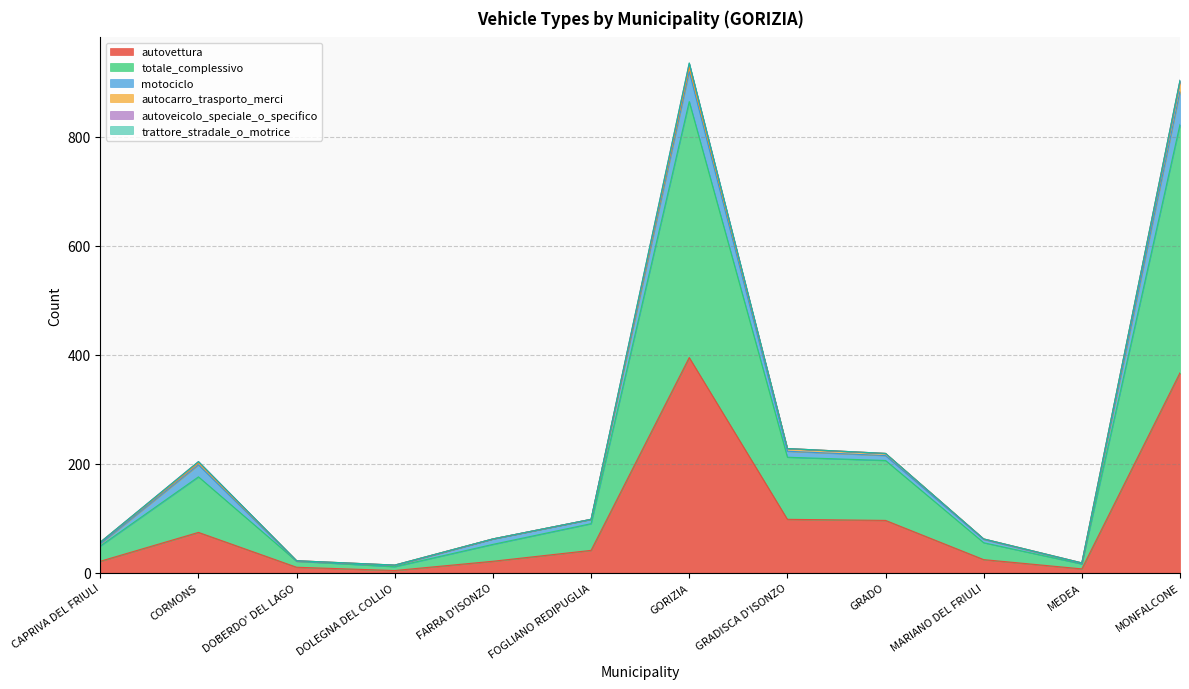

What is the highest value of the autovettura series?

395